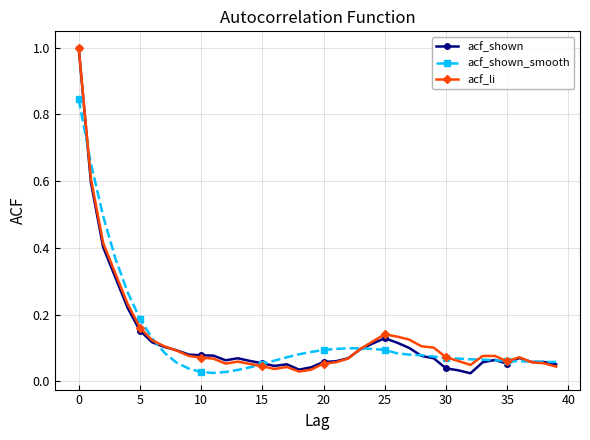

True or false: acf_li has more than 2 points higher than both neighbors.

True